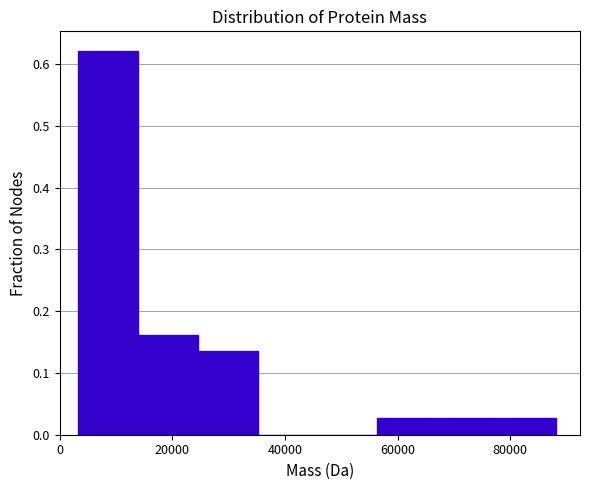

Reading left to right, list every bar in this chart as the range it spans on the x-axis followed by its height. Neither the bar edges nor the heights are printed on the chart, so give them approximately, as read against the axes.

4000 to 14000: 0.62
14000 to 24000: 0.16
24000 to 36000: 0.14
36000 to 46000: 0
46000 to 56000: 0
56000 to 66000: 0.03
66000 to 78000: 0.03
78000 to 88000: 0.03